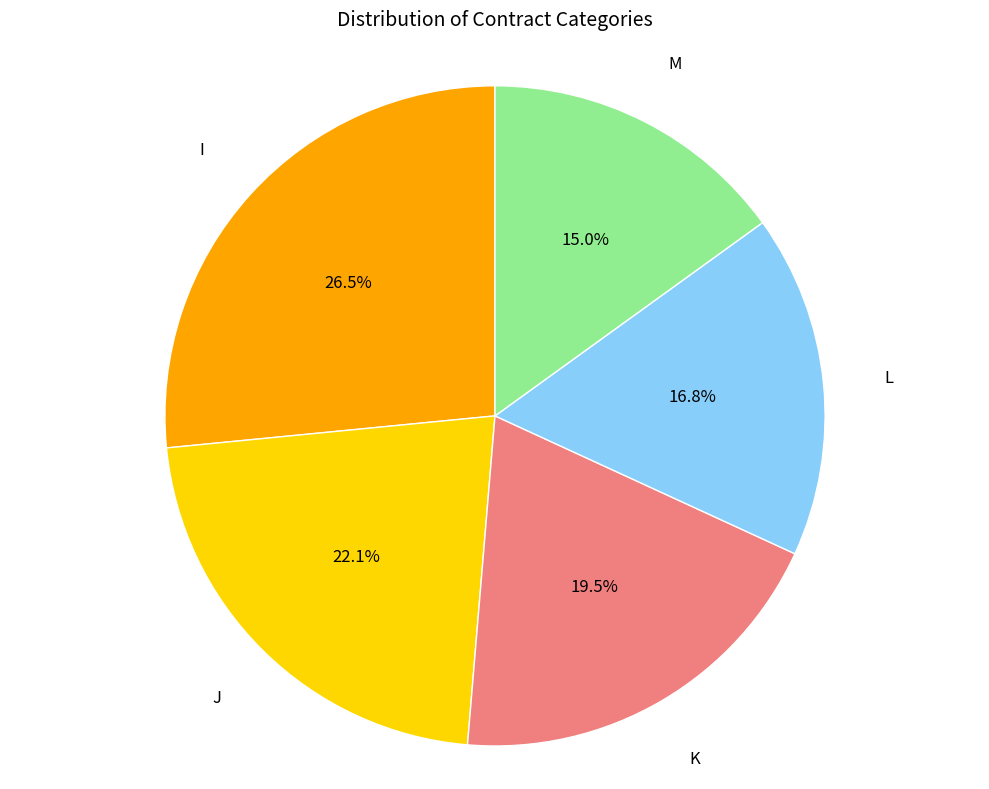

Is there any slice that represents more than half of the pie?

No